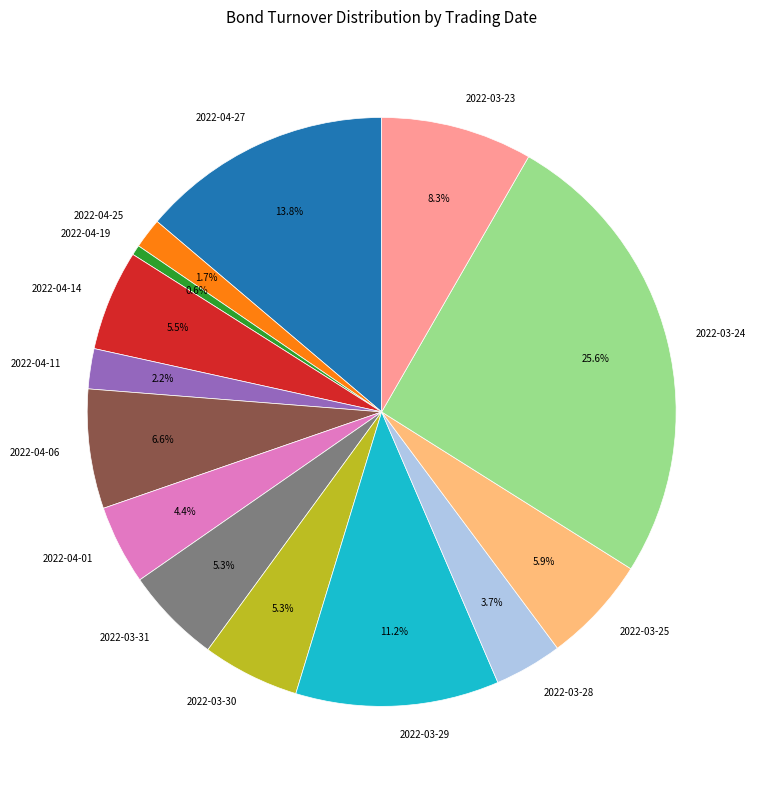

What is the smallest slice in the pie chart?

2022-04-19